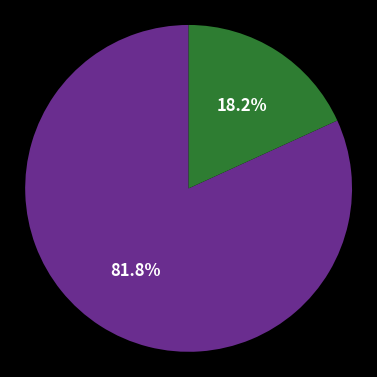

To the nearest percent, what is the difference between the largest and smallest slice percentages?

64%